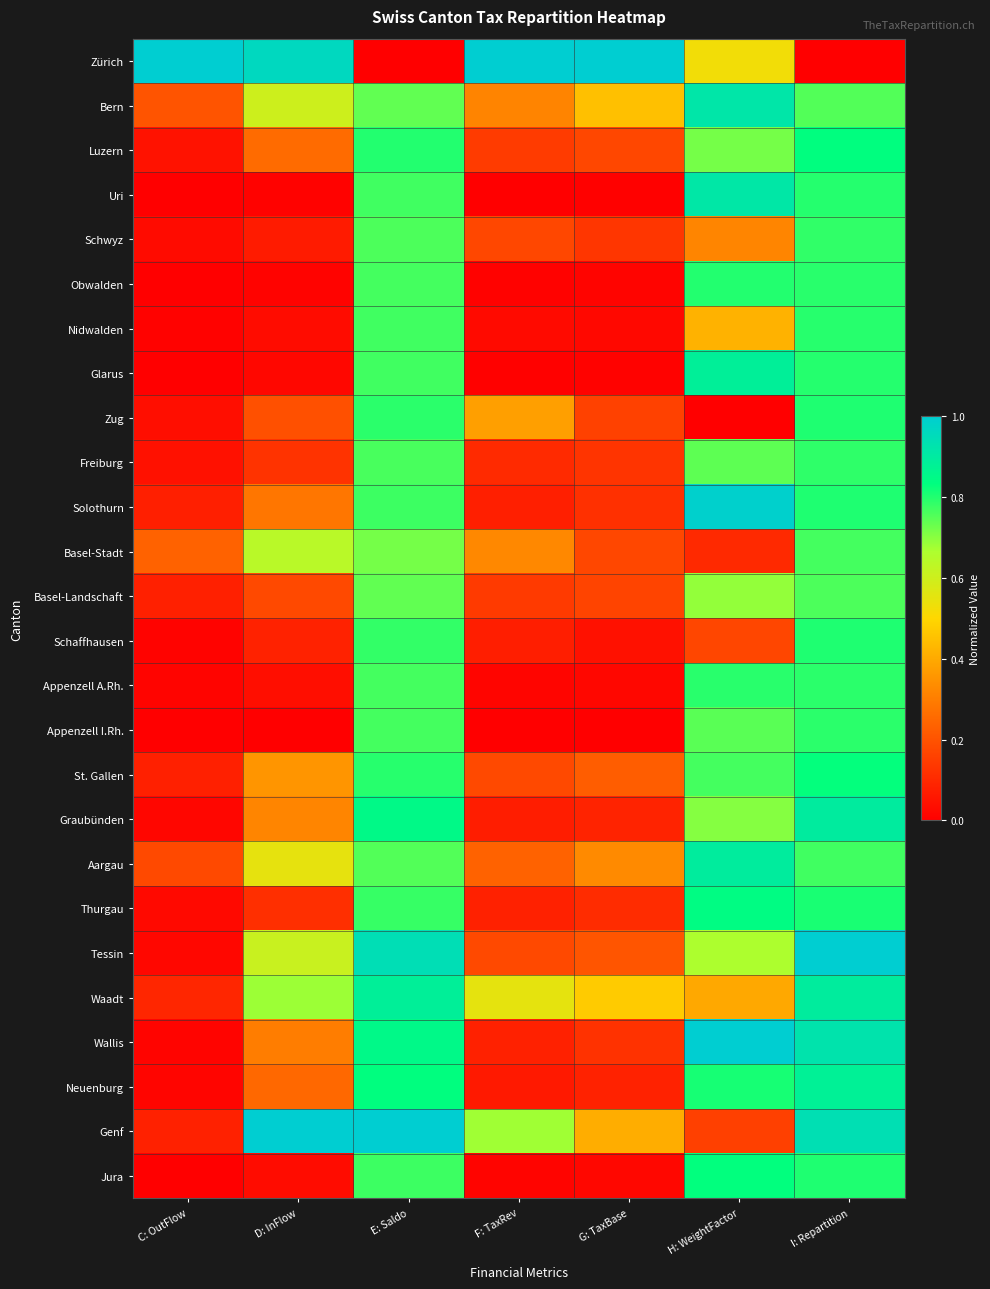

At which category is the sum across all series the highest?

I: Repartition